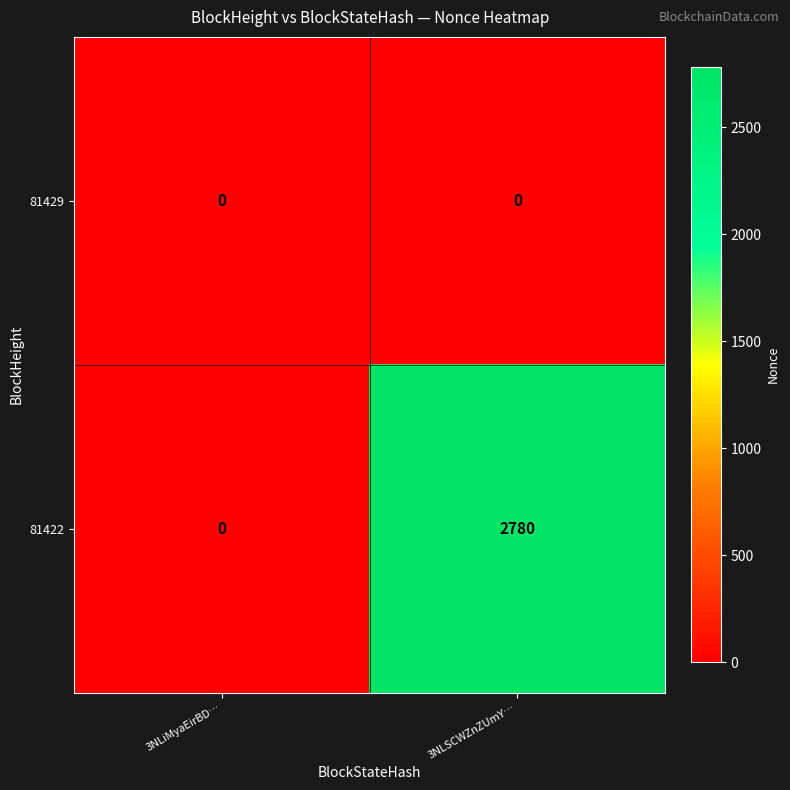

Reading left to right, what are all the values shown in this chart?

81429: 3NLiMyaEirBD…=0	3NLSCWZnZUmY…=0
81422: 3NLiMyaEirBD…=0	3NLSCWZnZUmY…=2780